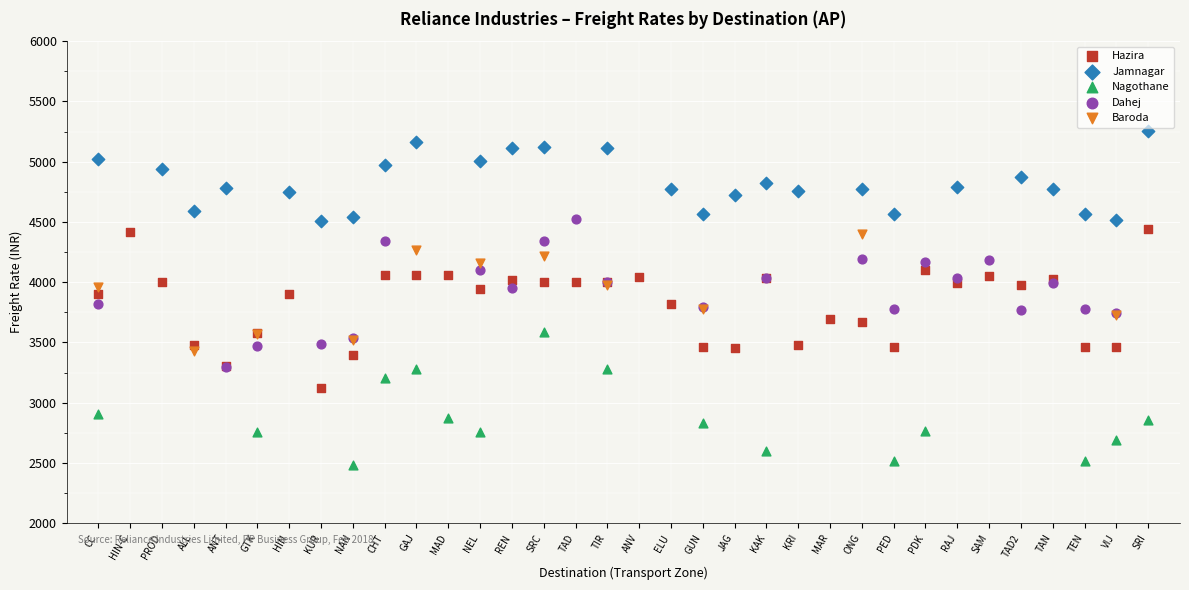

Which series contains the lowest Y value?

Nagothane